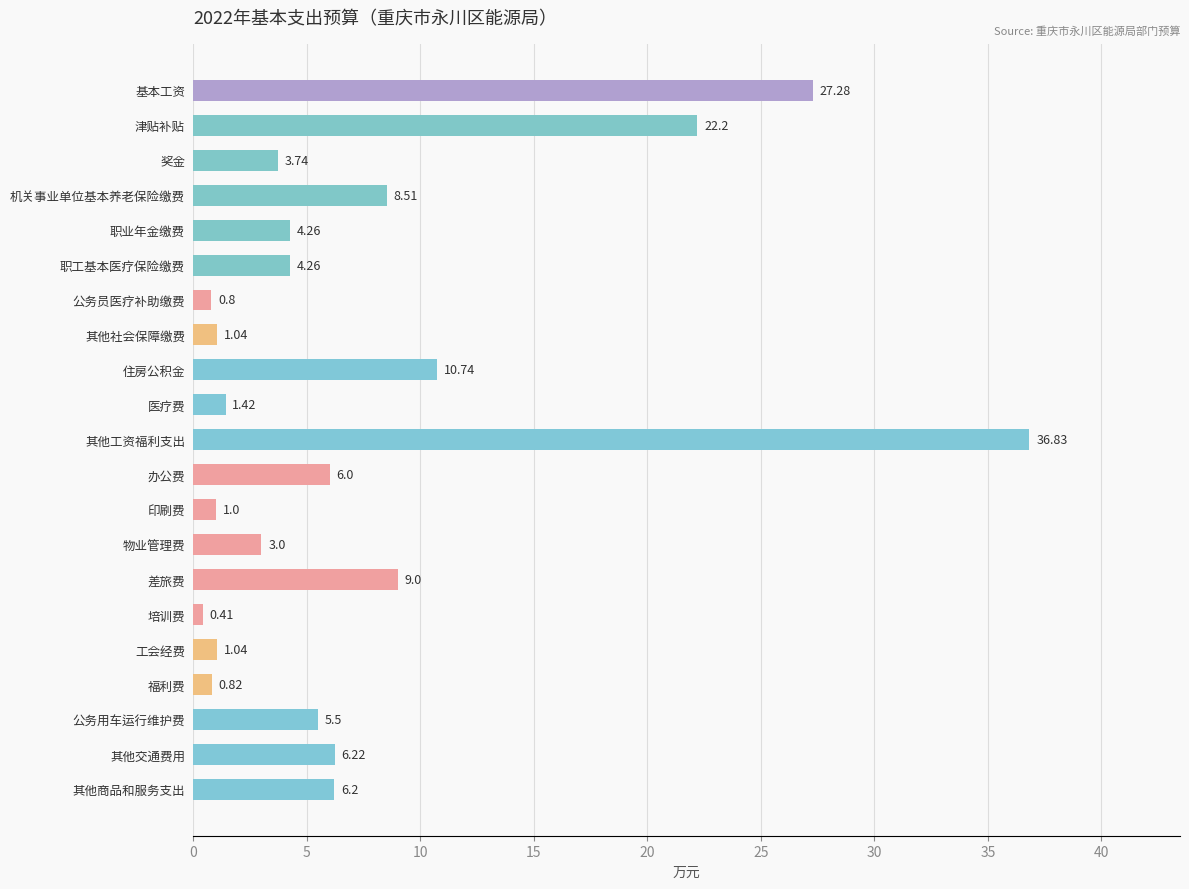

Between 津贴补贴 and 物业管理费, which is larger?

津贴补贴